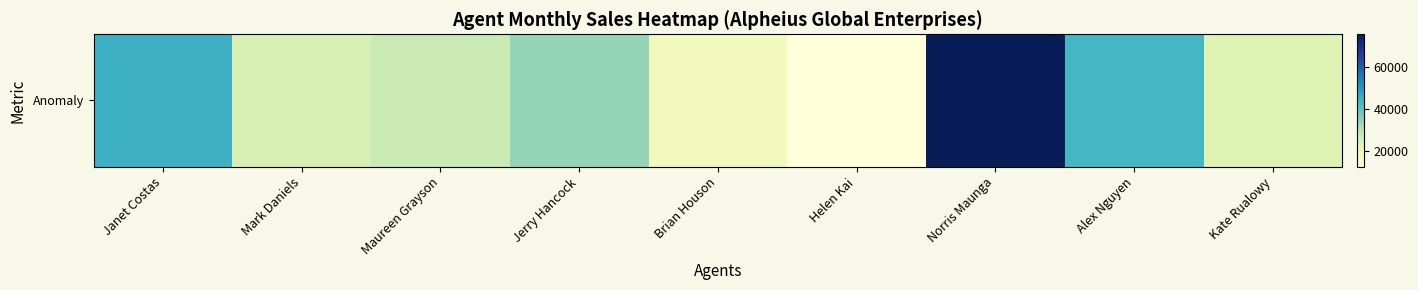

What is the minimum value shown in the chart?

12500